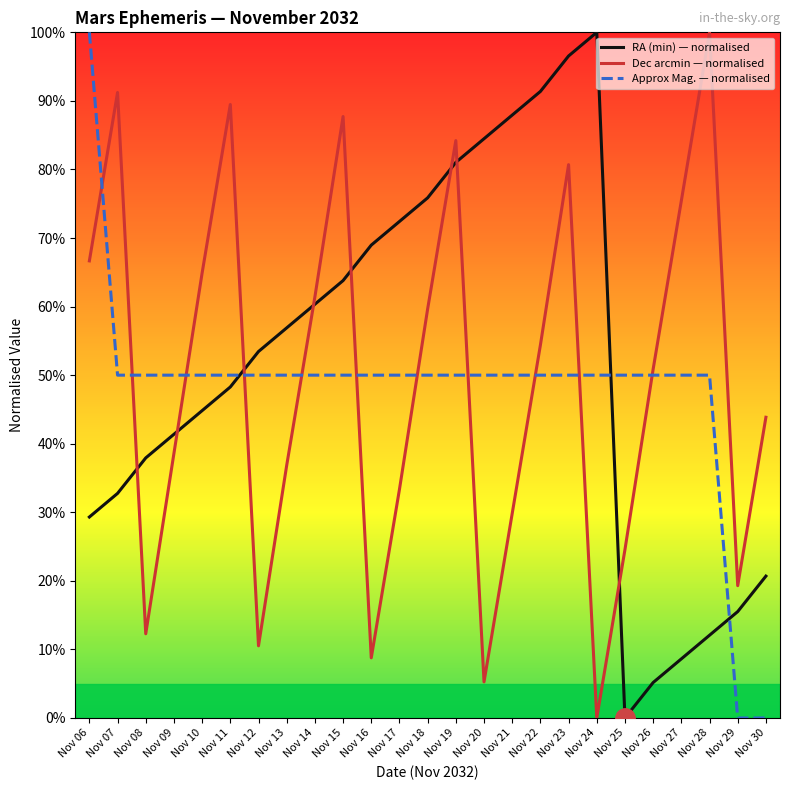

How many categories are shown in the chart?

25